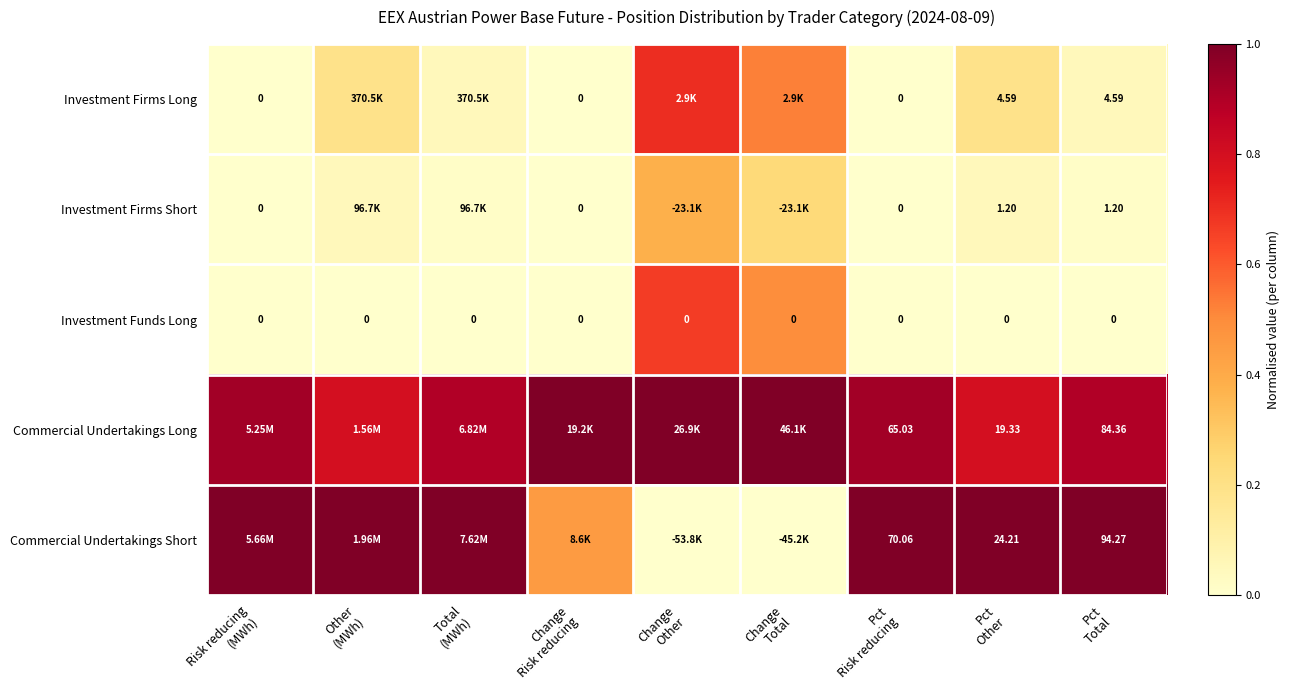

List the labels in order of Investment Firms Long value, smallest first.

Risk reducing (MWh), Change Risk reducing, Pct Risk reducing, Total (MWh), Pct Total, Other (MWh), Pct Other, Change Total, Change Other